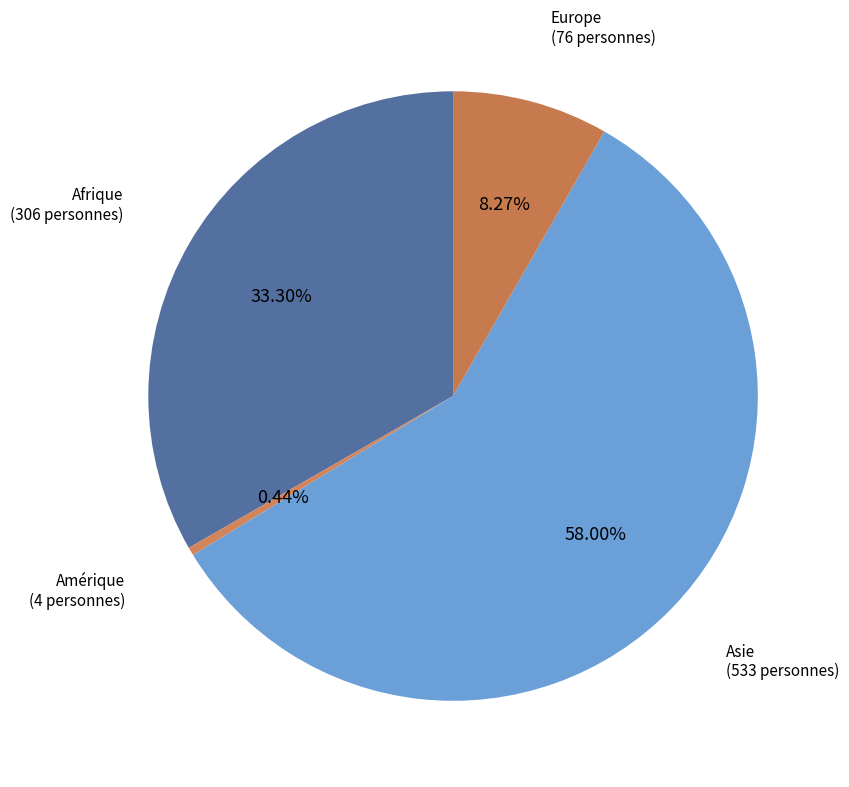

To the nearest percent, what is the combined percentage of Amérique and Europe?

9%